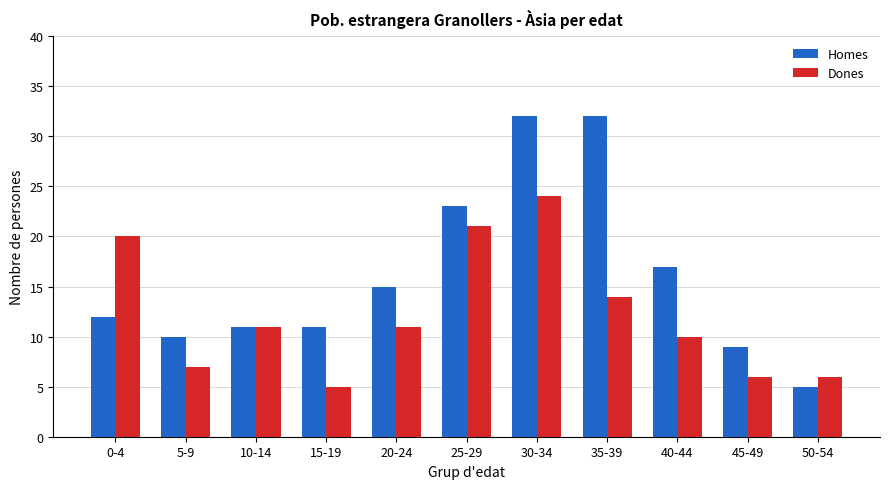

Rank the series by their average value, from highest to lowest.

Homes, Dones